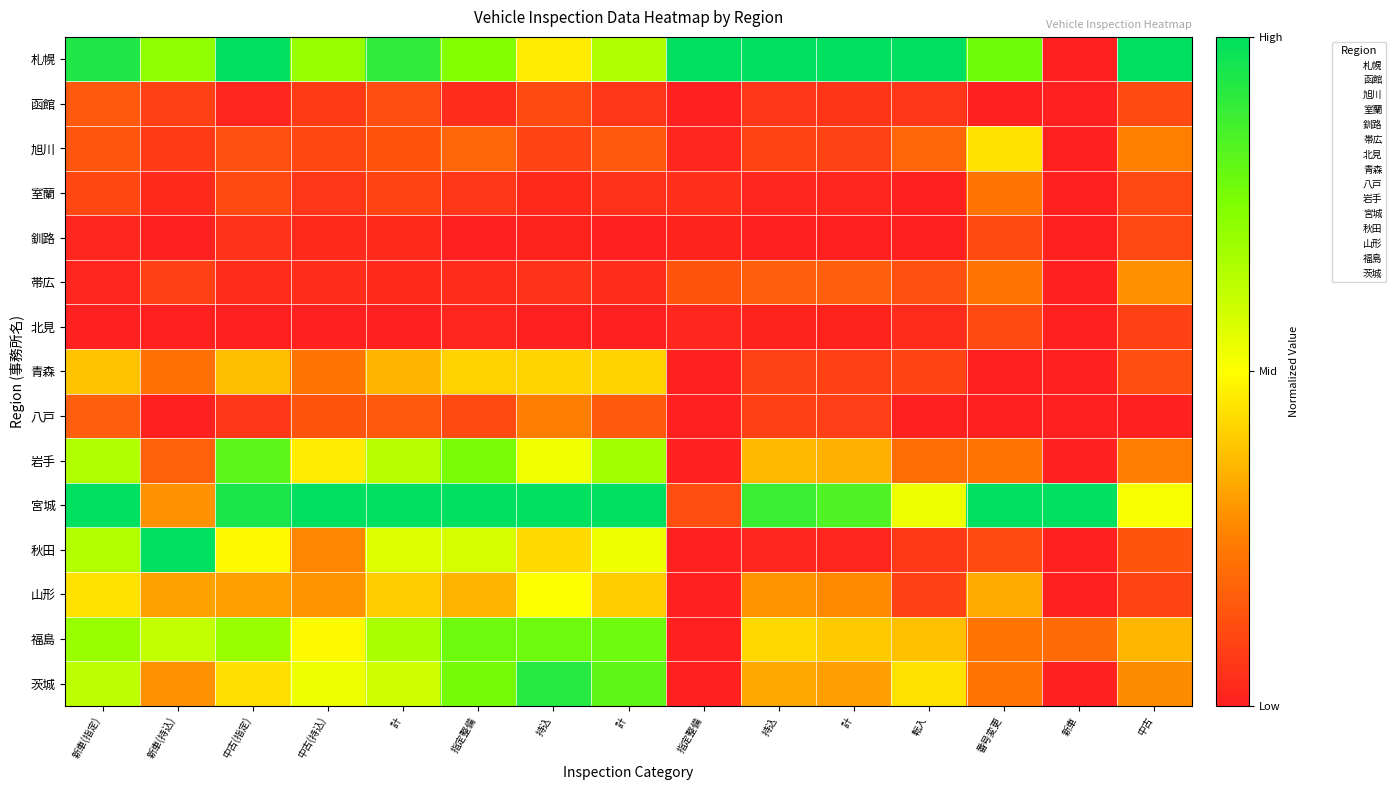

Which has a higher value, 新車(指定) or 指定整備?

新車(指定)